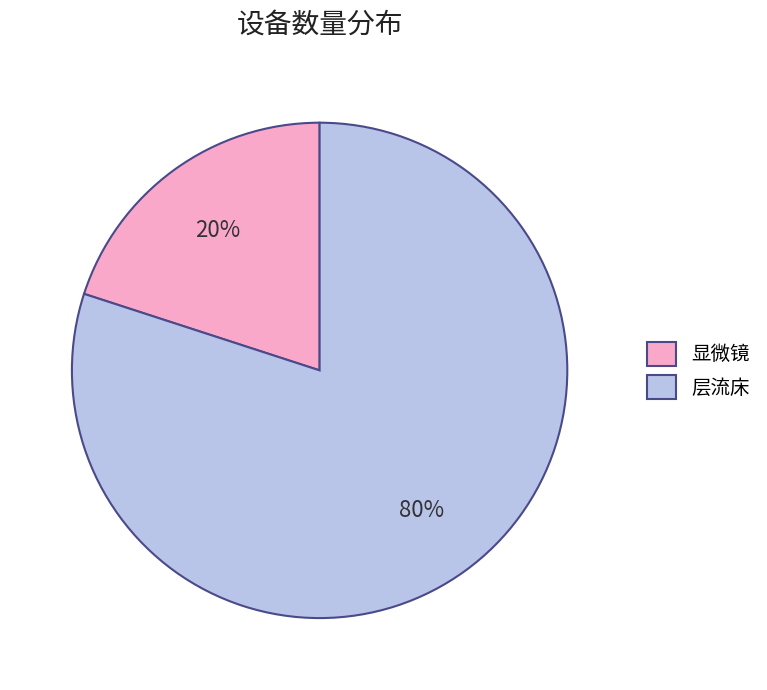

Is the sum of 显微镜 and 层流床 greater than half?

Yes